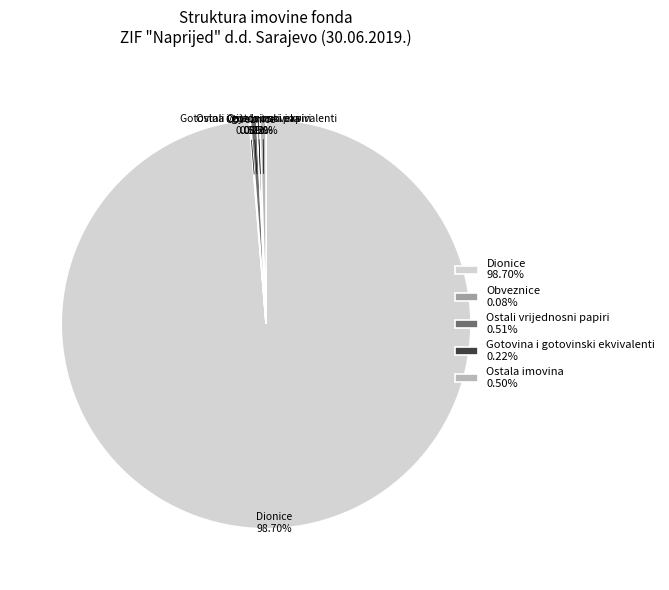

How much of the chart is everything except Ostali vrijednosni papiri?

99.5%